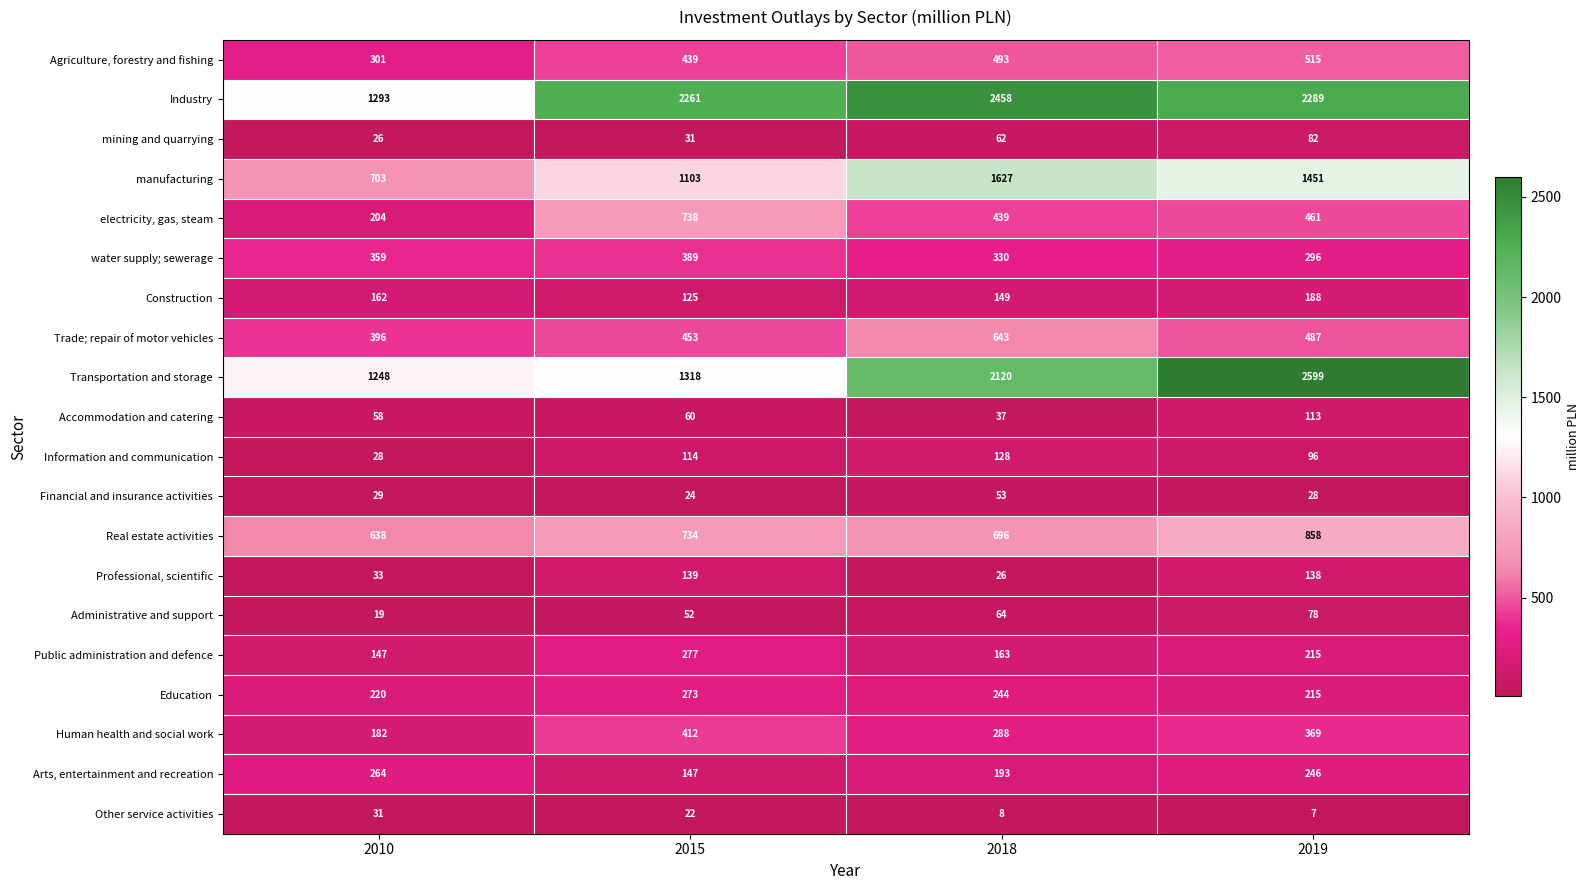

Which series changed the most between 2010 and 2015?

Industry